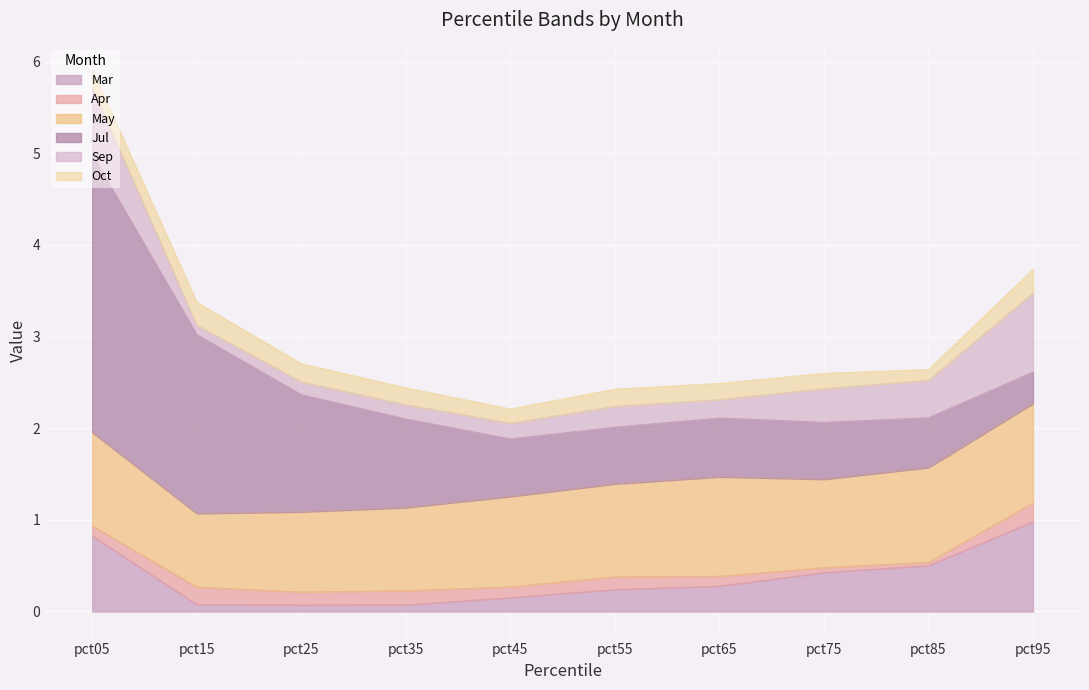

True or false: Jul has a value of 1.0 at pct35.

True